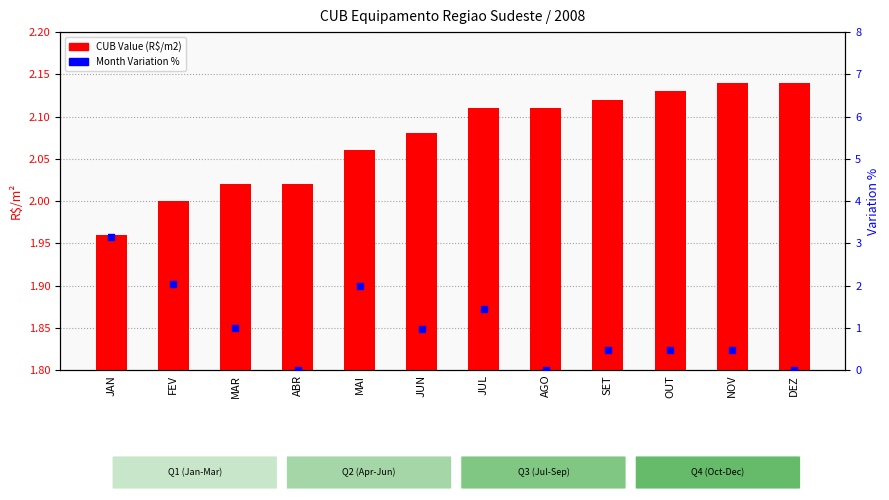

Which series has the largest total across all categories?

CUB Value (R$/m2)